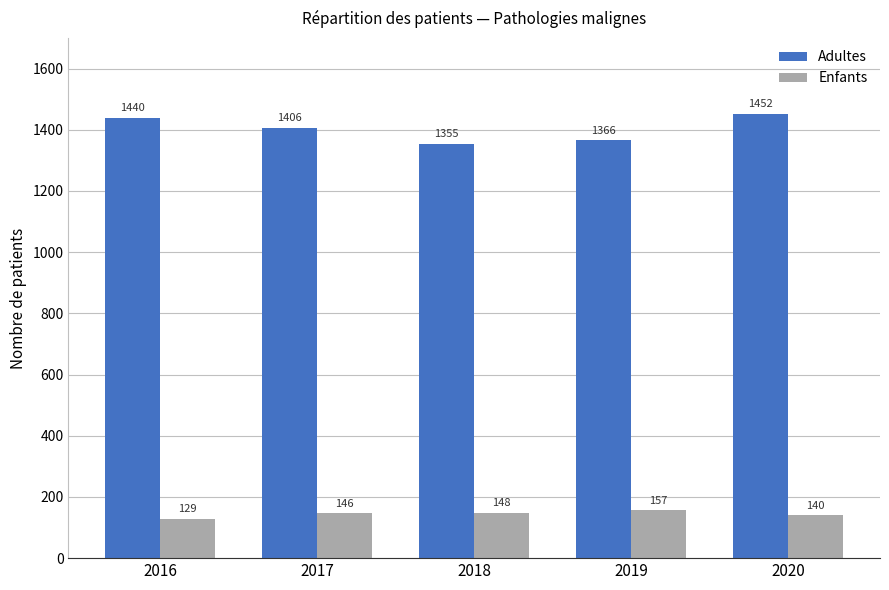

Reading left to right, transcribe all the data shown in this chart.

Adultes: 1440	1406	1355	1366	1452
Enfants: 129	146	148	157	140